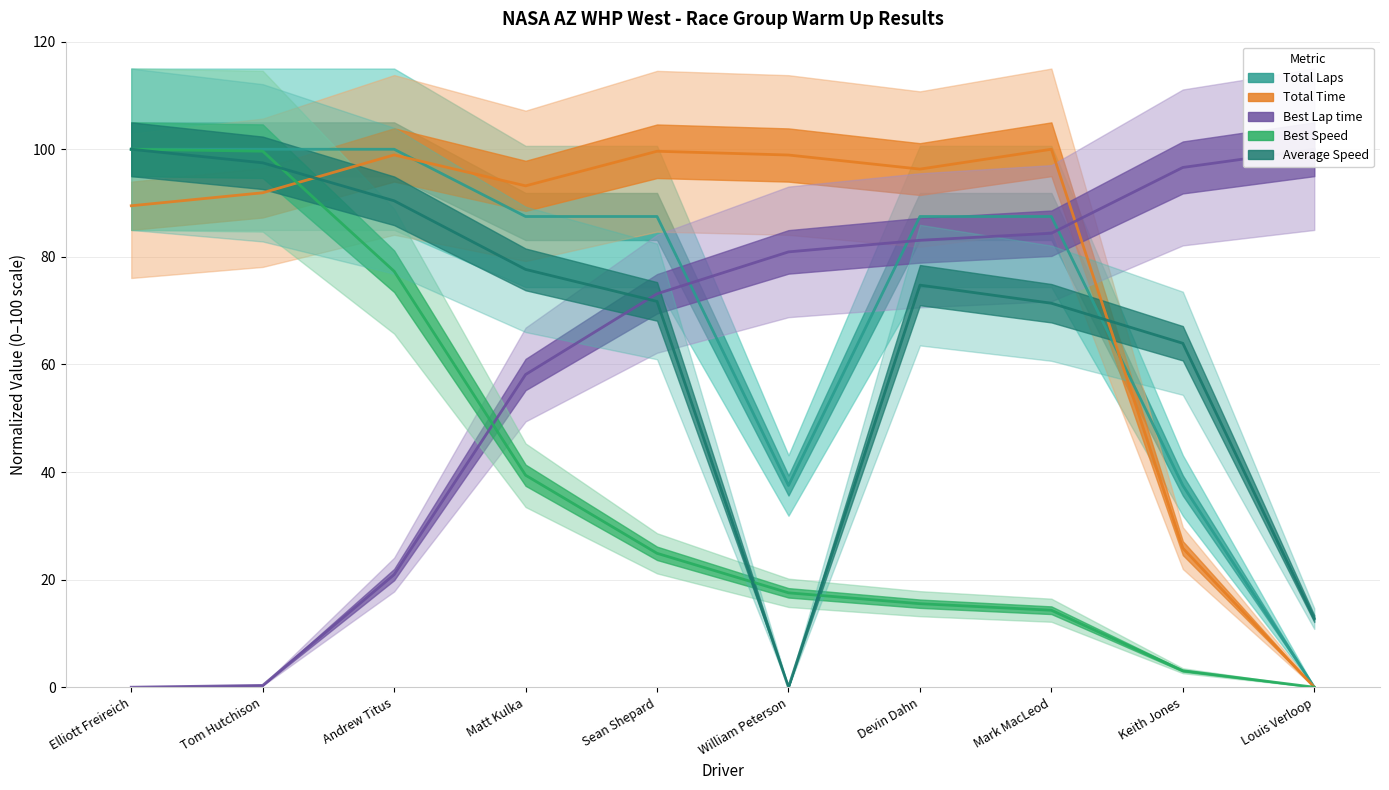

True or false: Best Speed has a value of 17.5 at William Peterson.

True